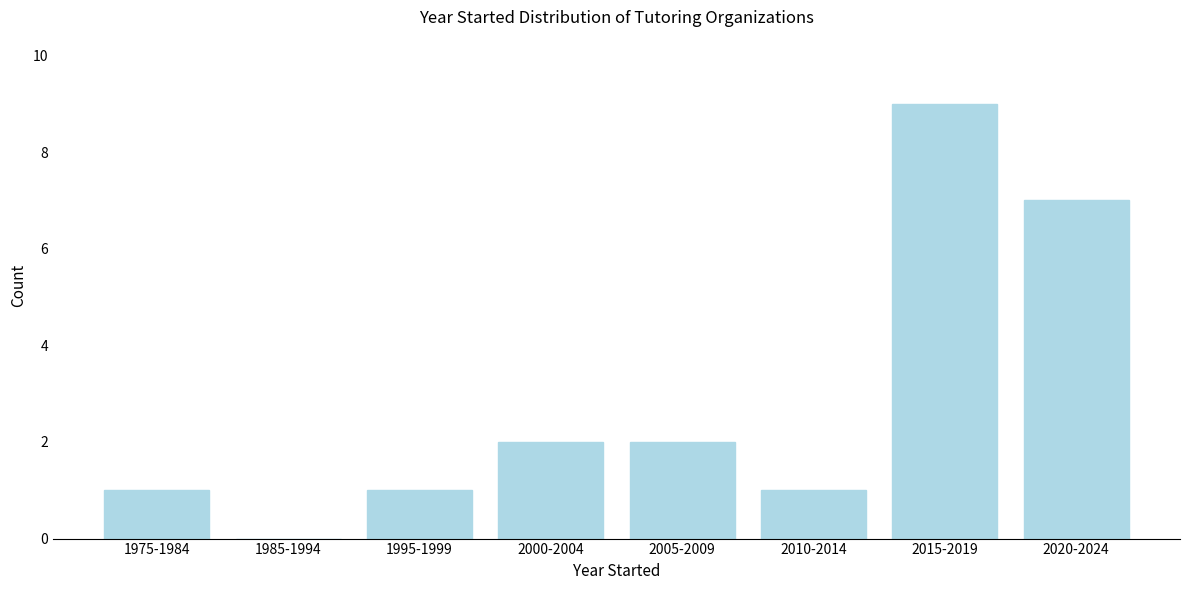

Reading right to left, list all the values displayed in this chart.

2020-2024=7	2015-2019=9	2010-2014=1	2005-2009=2	2000-2004=2	1995-1999=1	1985-1994=0	1975-1984=1